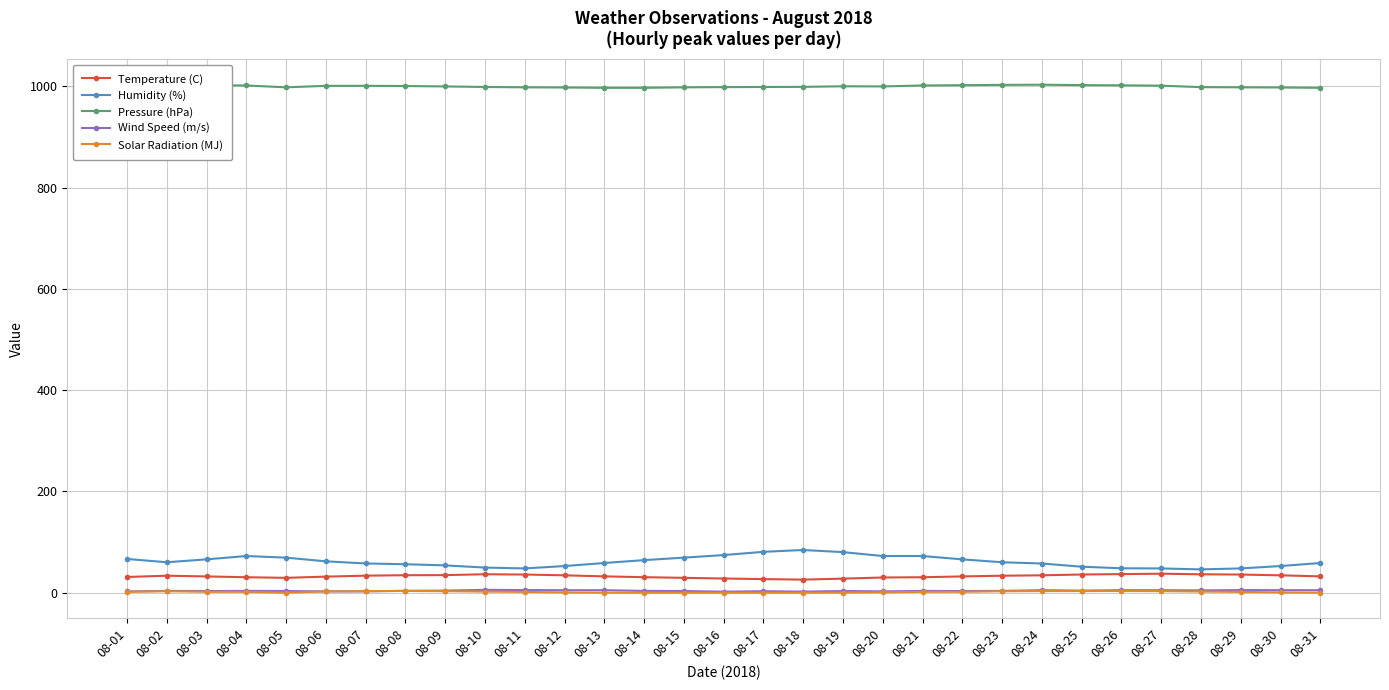

How many data points in Solar Radiation (MJ) are above 1?

19